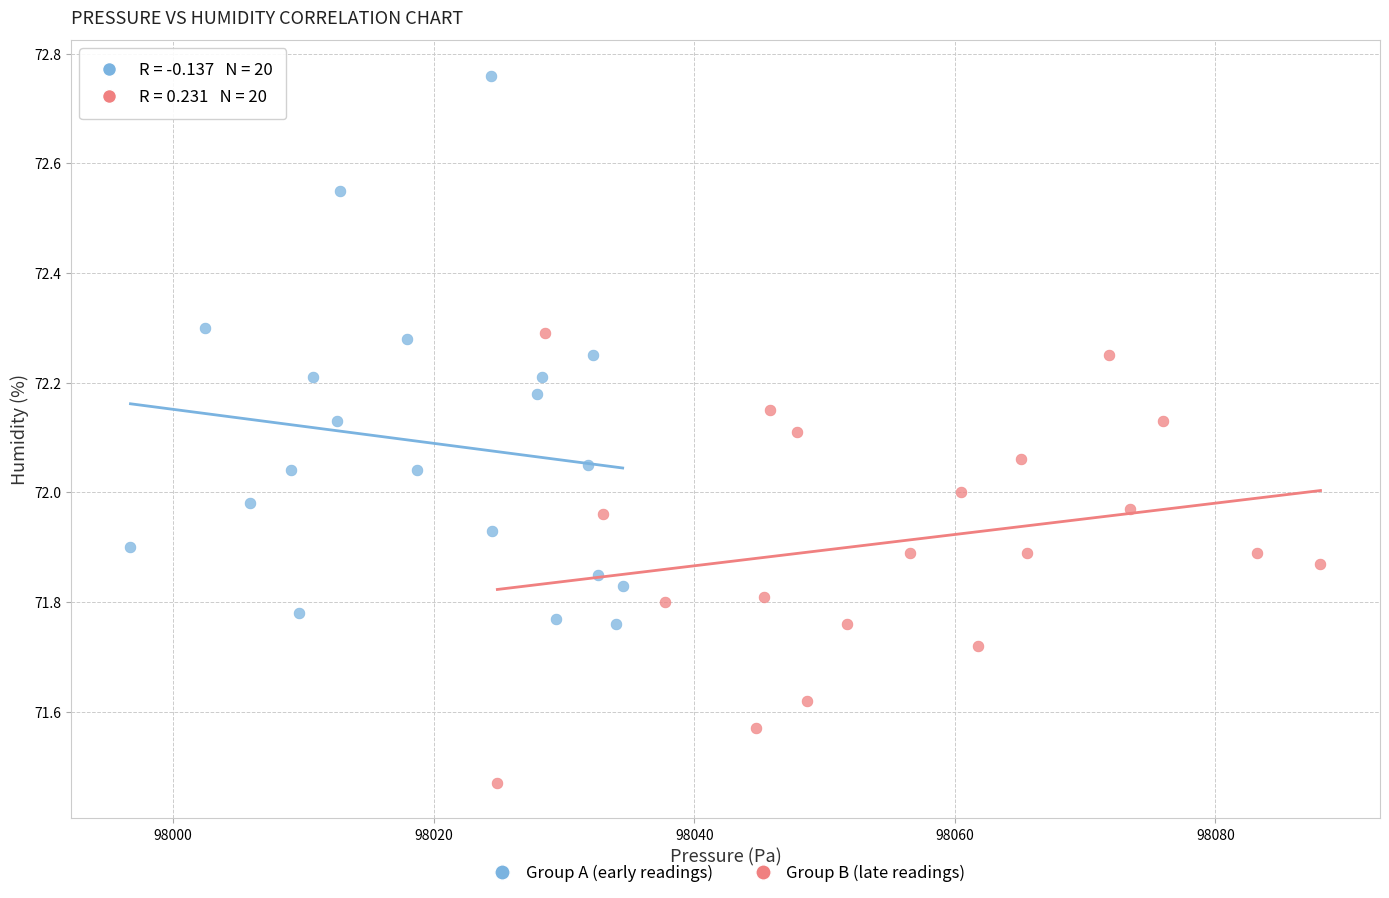

Which series contains the highest Y value?

Group A (early readings)